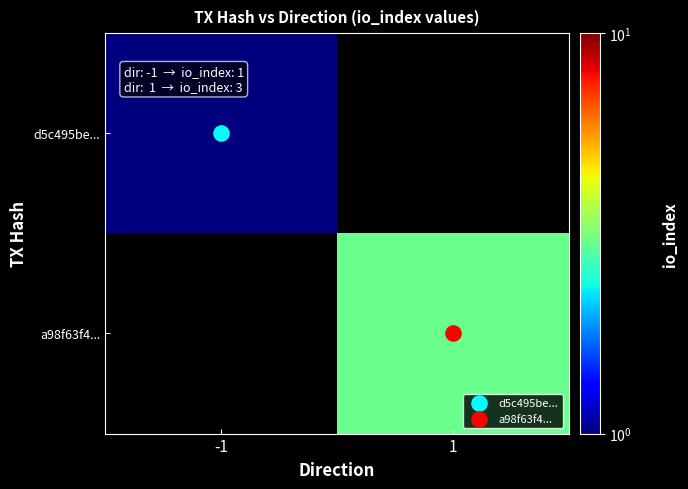

Rank the series by their maximum value, from lowest to highest.

d5c495be..., a98f63f4...